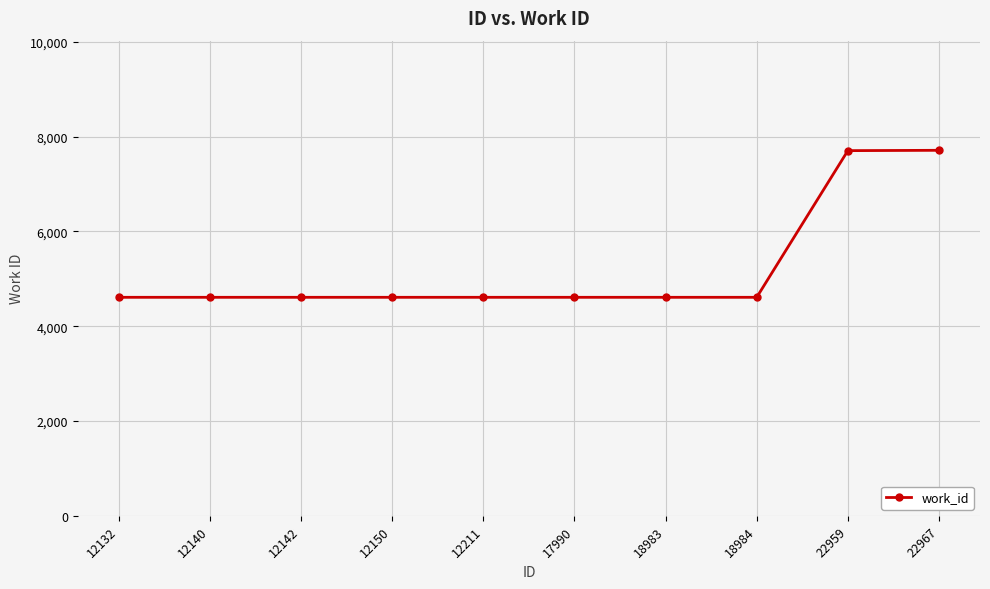

How many data points does each series have?

10